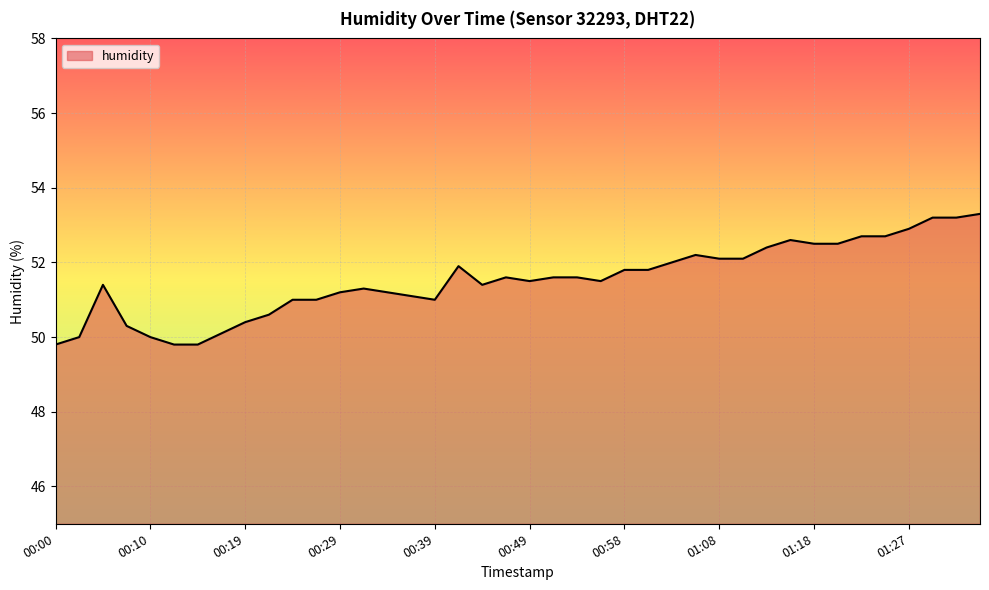

What is the minimum value shown in the chart?

49.8